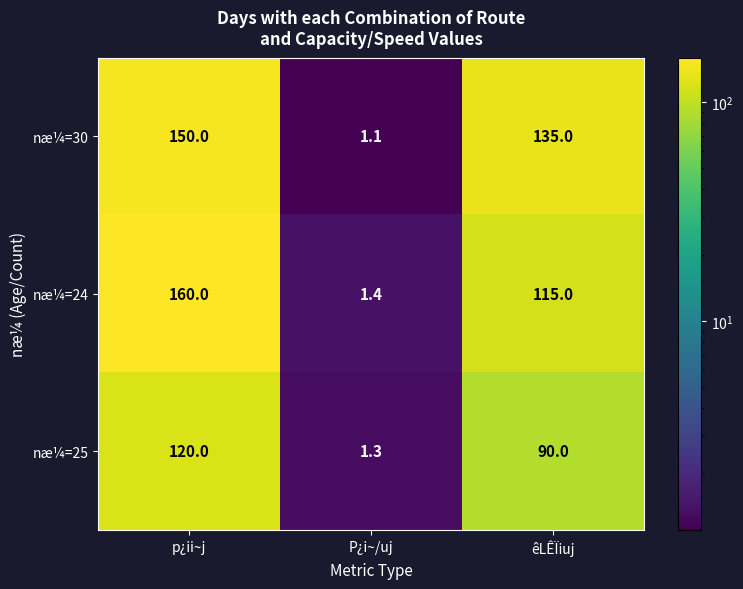

Which label corresponds to the smallest value in the chart?

P¿i~/uj